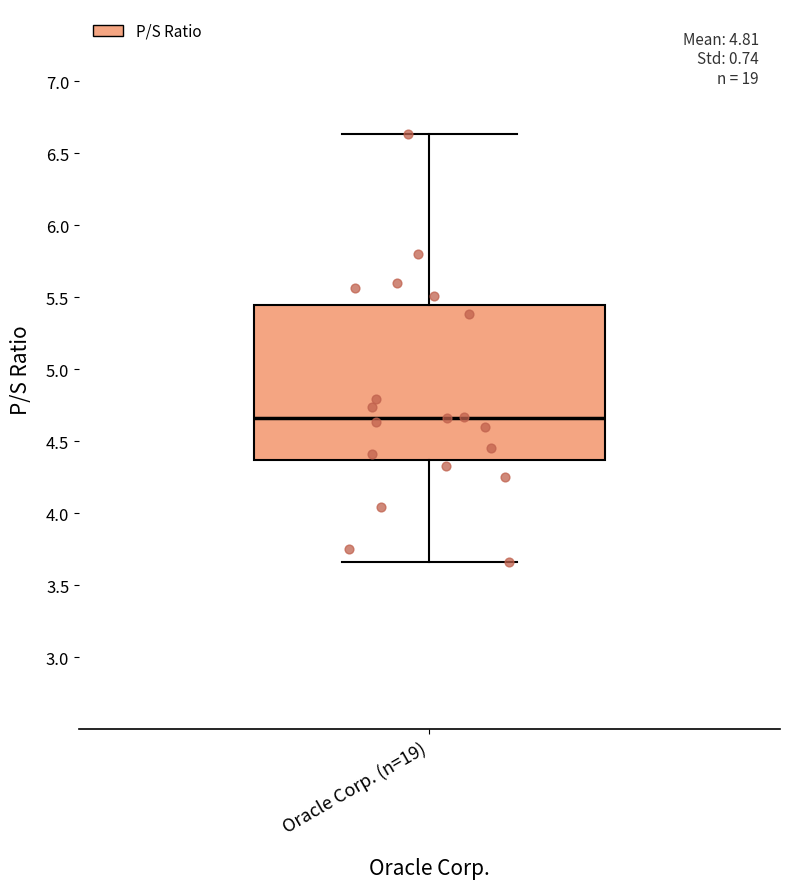

Where does the upper whisker of the box for Oracle Corp. (n=19) end on the y-axis? The values are not printed on the chart, so give them approximately, as read against the axis.

6.65